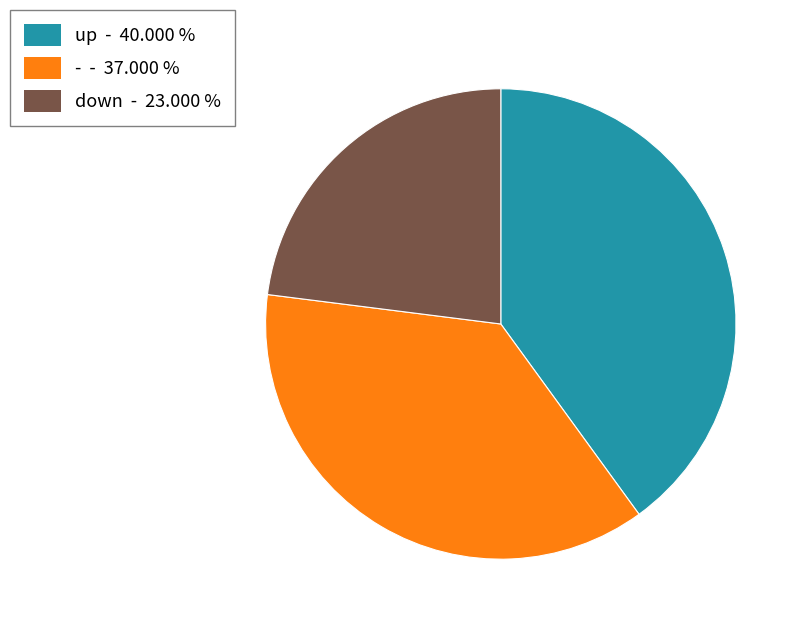

How many segments does this pie chart have?

3